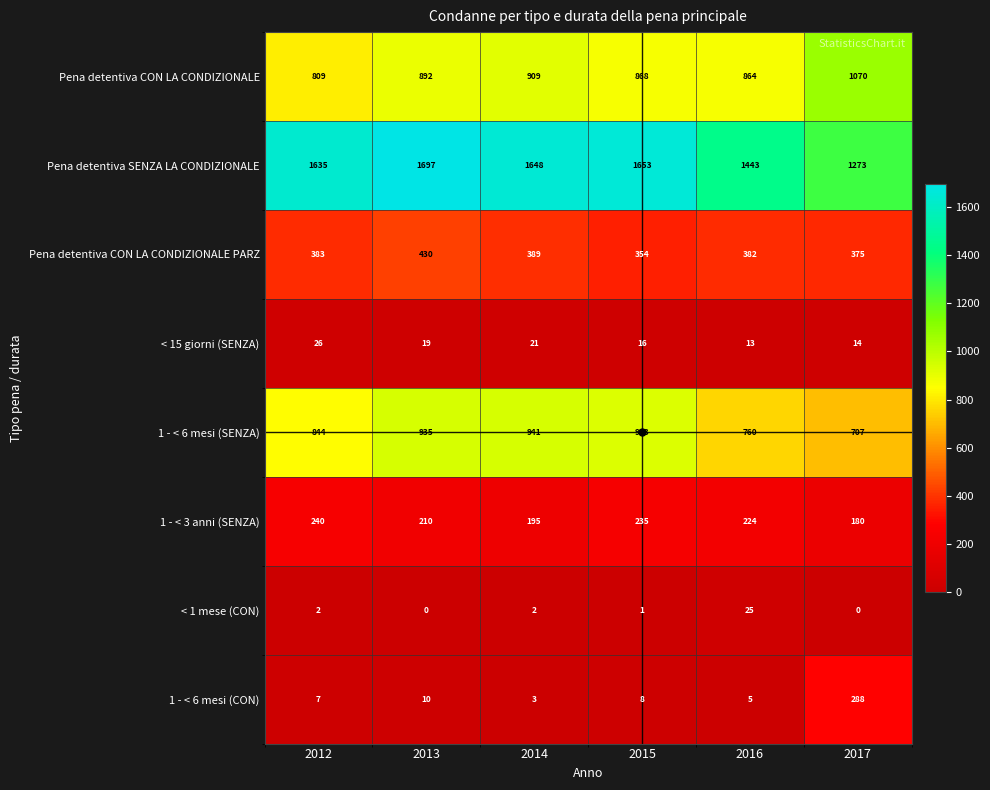

List the labels in order of 1 - < 3 anni (SENZA) value, largest first.

2012, 2015, 2016, 2013, 2014, 2017